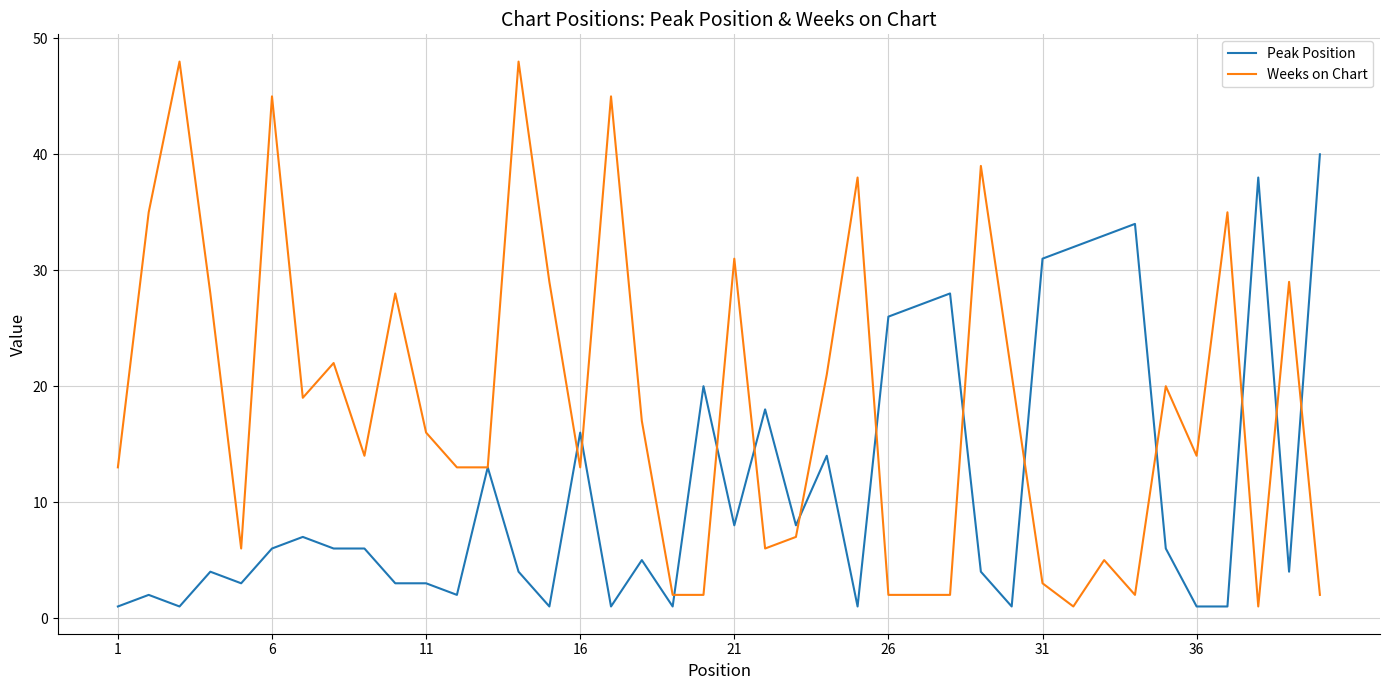

Rank the series by their maximum value, from lowest to highest.

Peak Position, Weeks on Chart